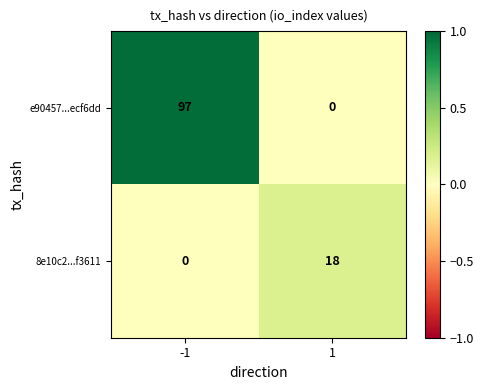

What is the total value across all series at 1?

18